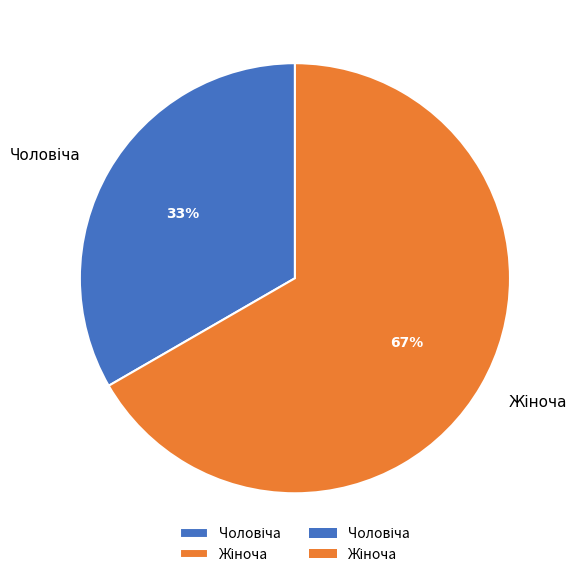

To the nearest percent, what is the average slice percentage?

50%